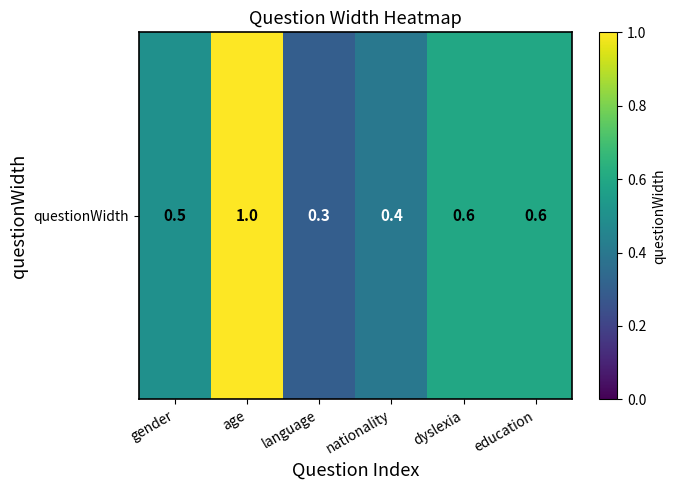

The chart shows a value of 0.6 at dyslexia. True or false?

True